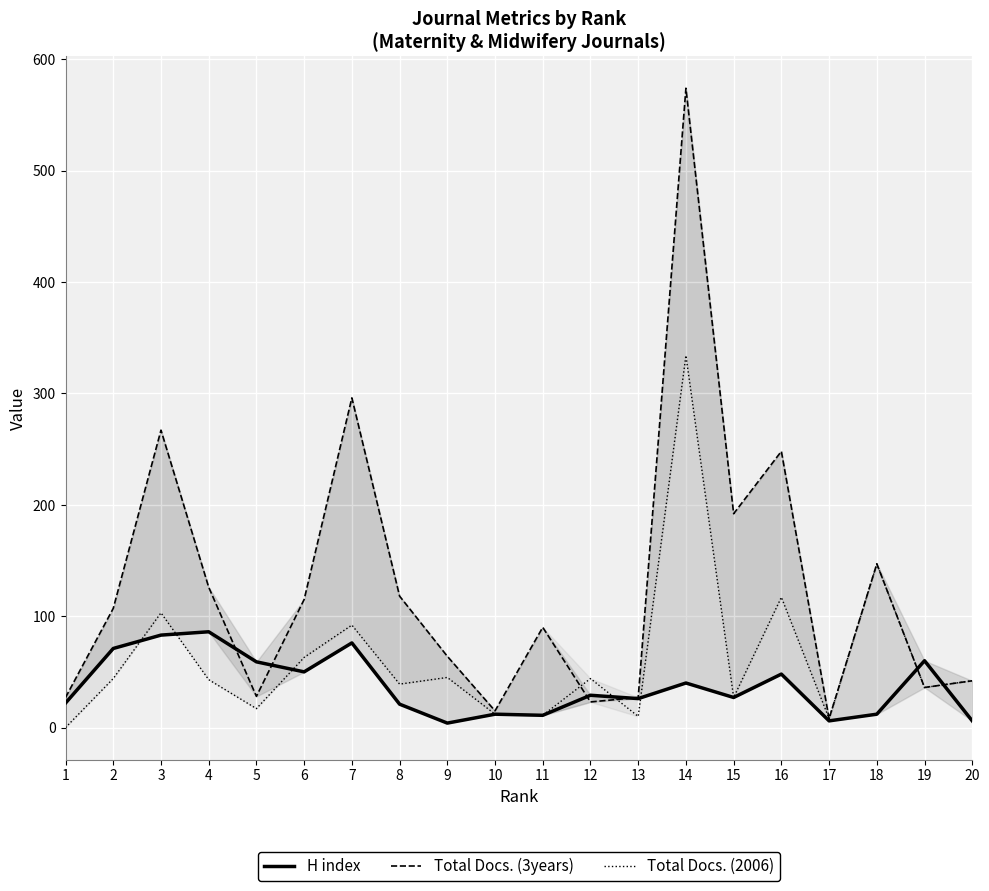

Is it true that Total Docs. (3years) equals 118 at 8?

True